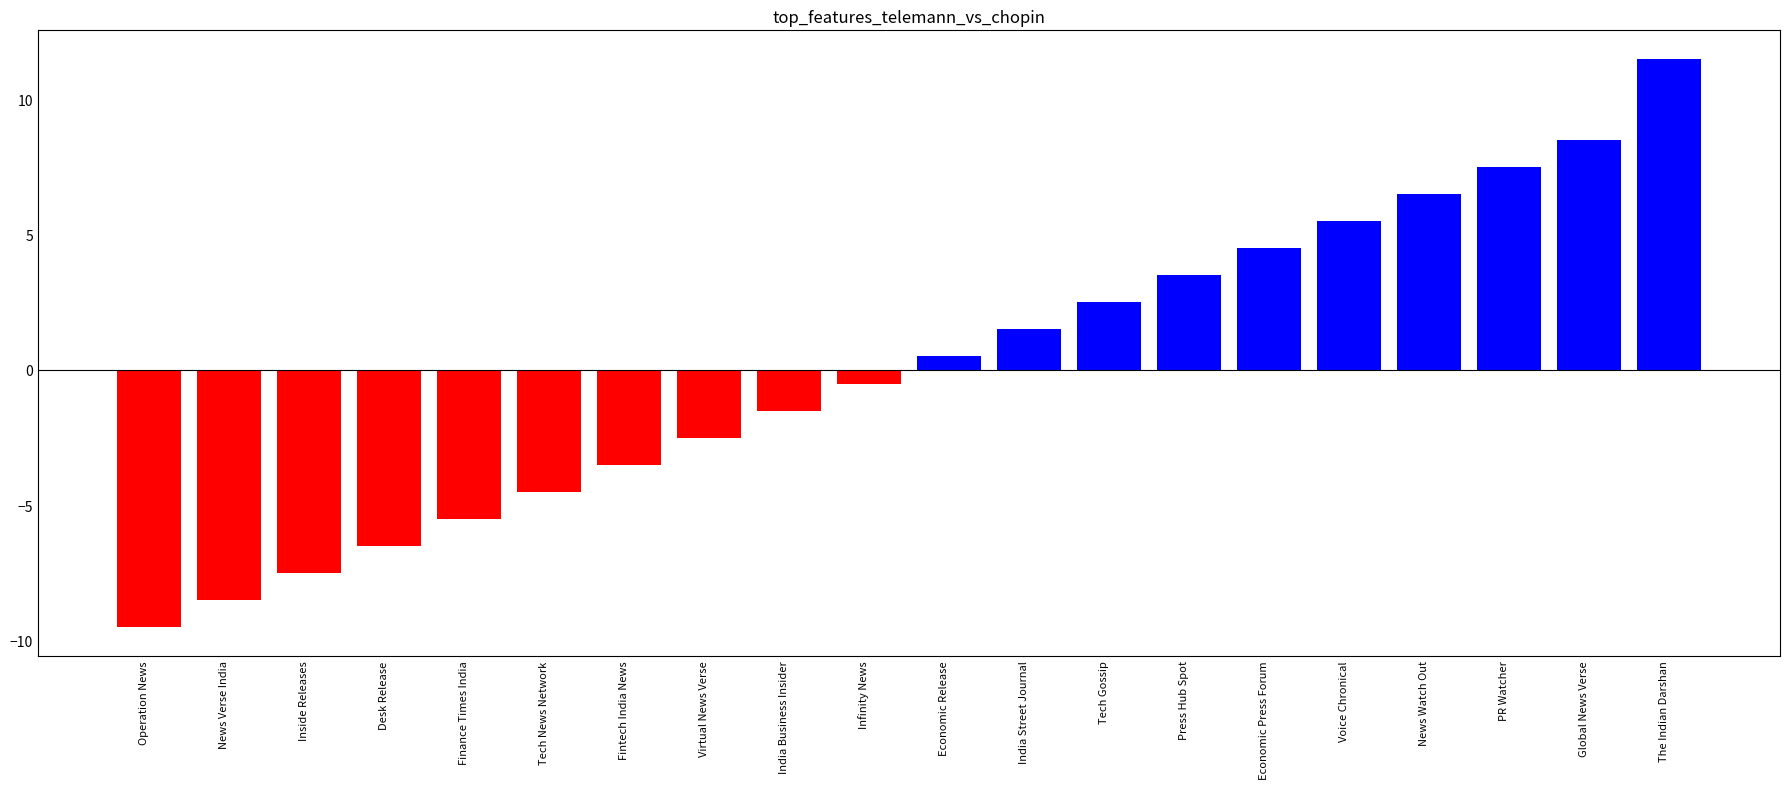

At how many categories does at least one series exceed 8?

2